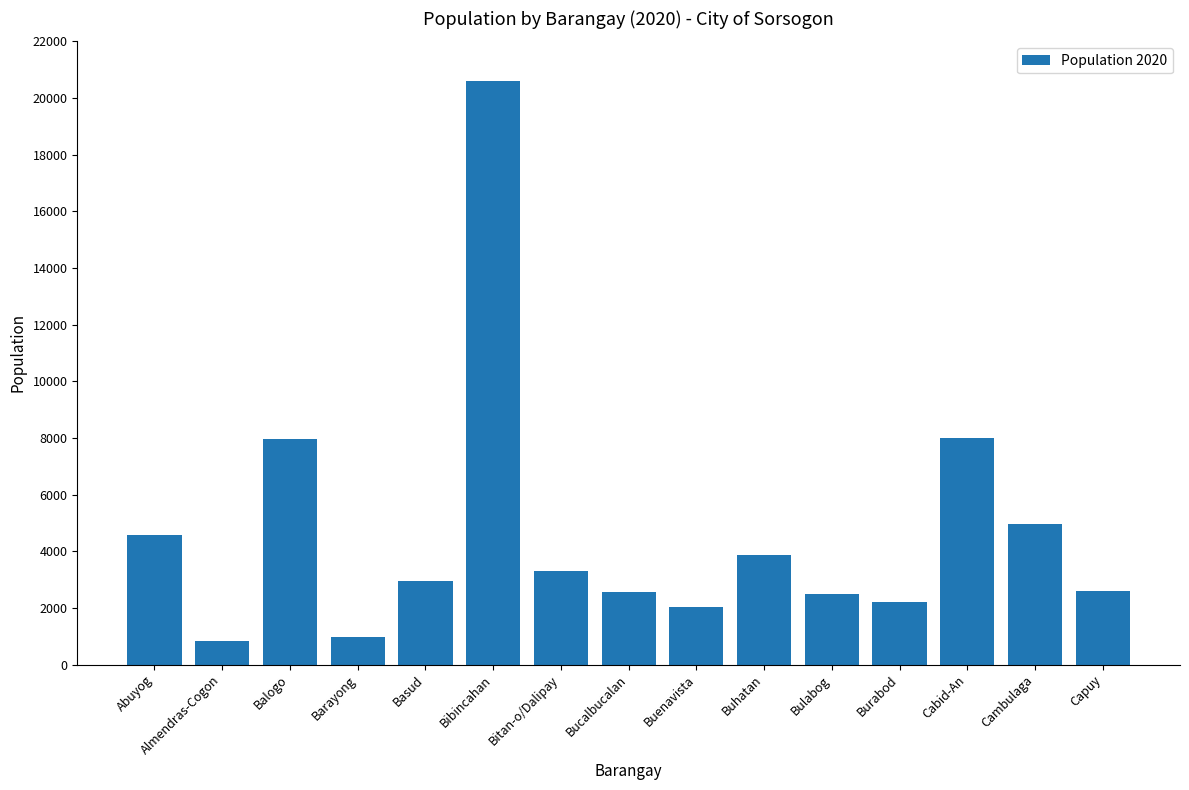

At which label does the data first exceed 2934?

Abuyog